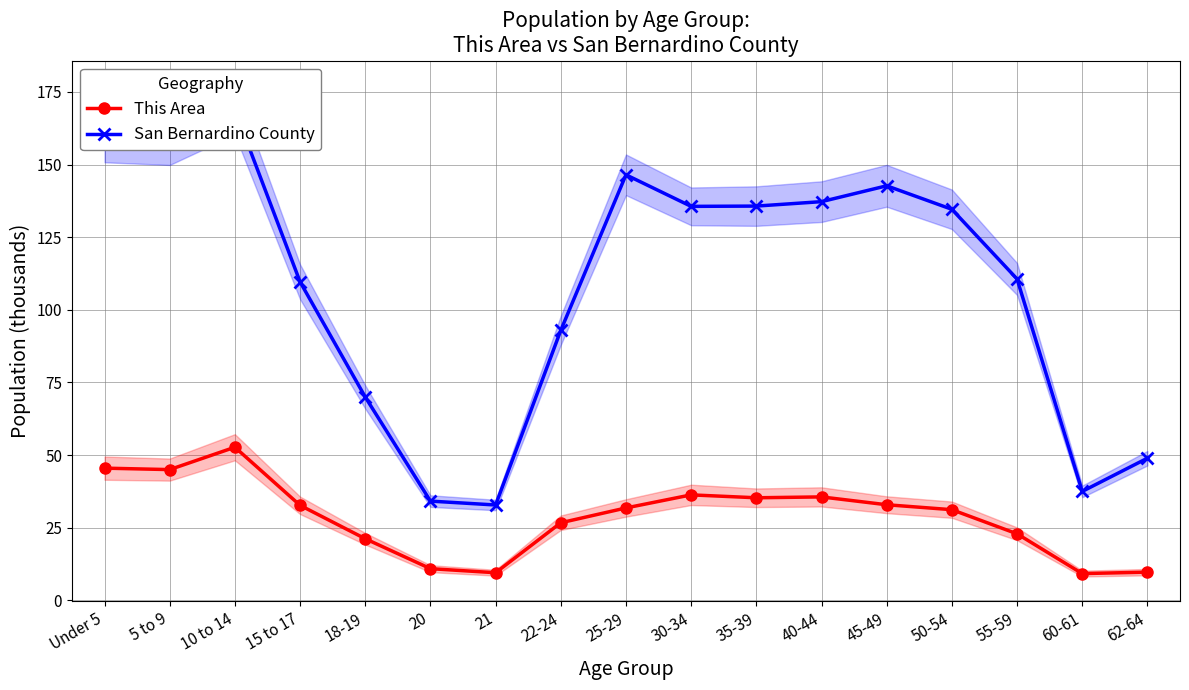

Which category has the highest value across all series?

10 to 14